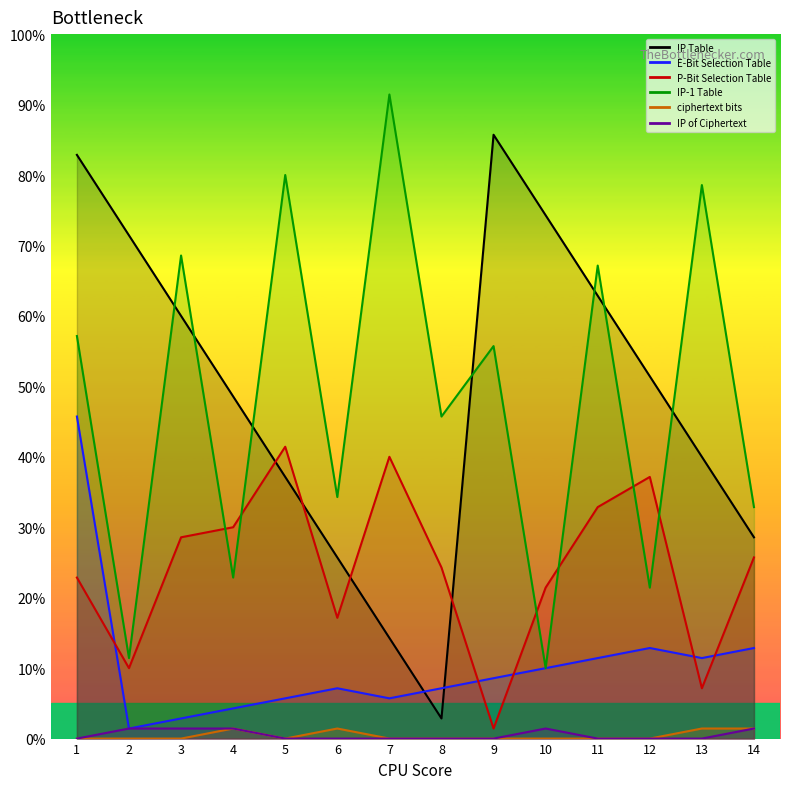

At how many categories does at least one series exceed 12?

14